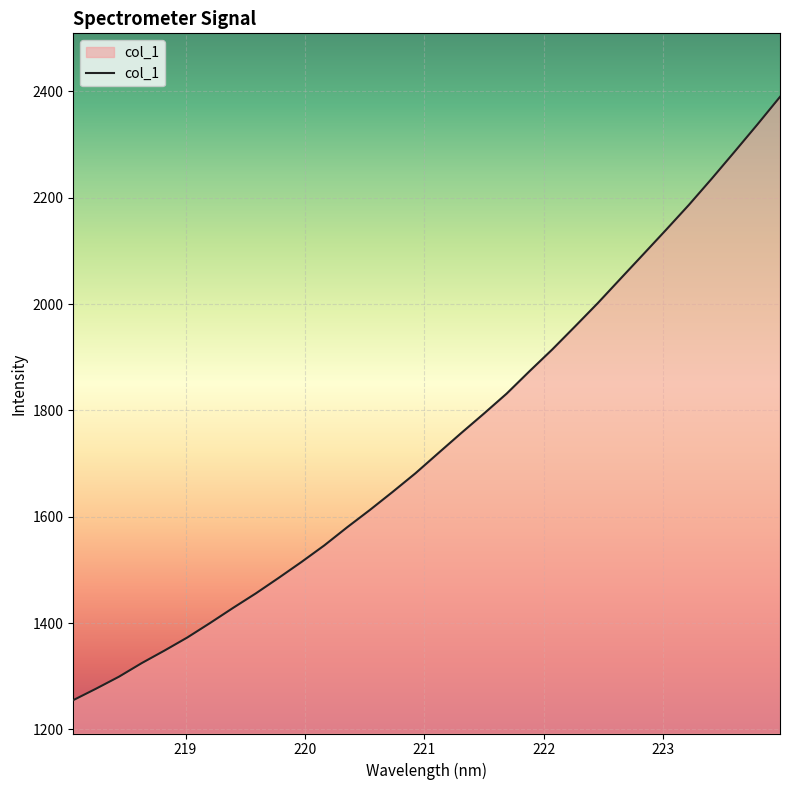

What is the difference between the maximum and minimum values?

1134.7